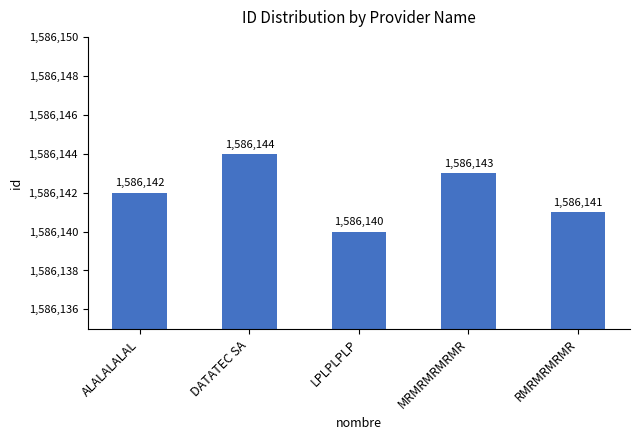

At which category does the chart reach its peak across all series?

DATATEC SA